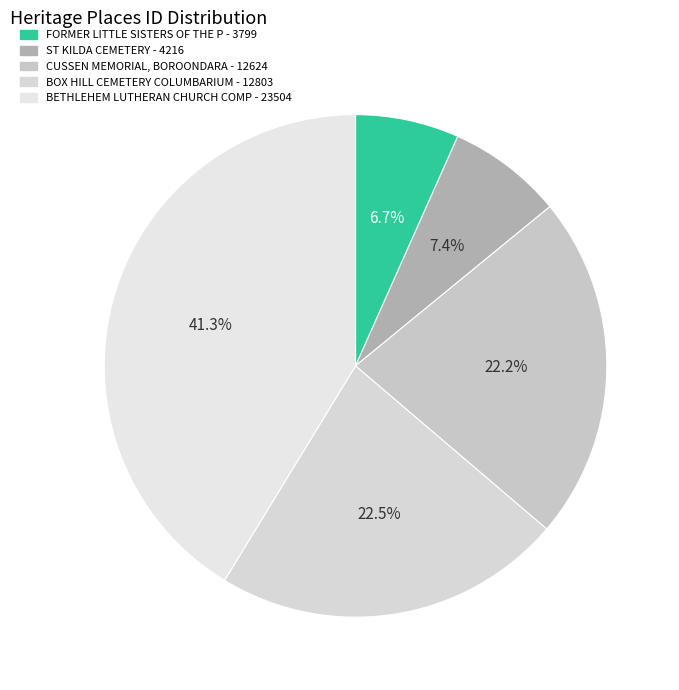

To the nearest percent, what is the difference between the largest and smallest slice percentages?

35%